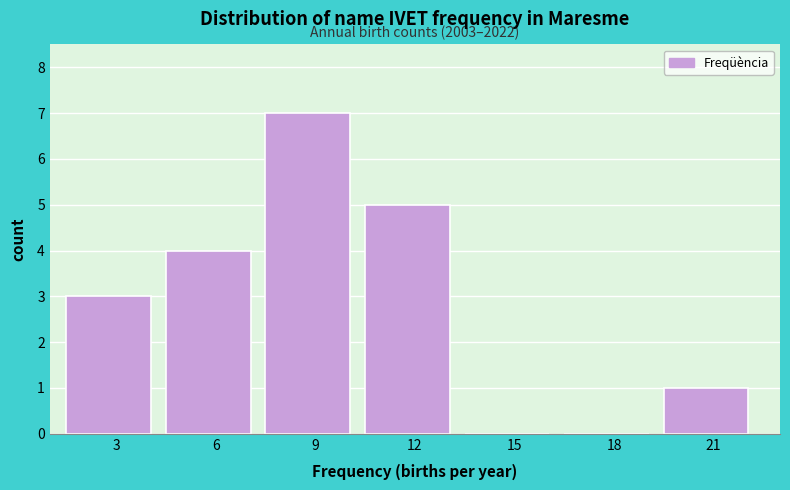

Reading right to left, what are all the values shown in this chart?

21=1	18=0	15=0	12=5	9=7	6=4	3=3